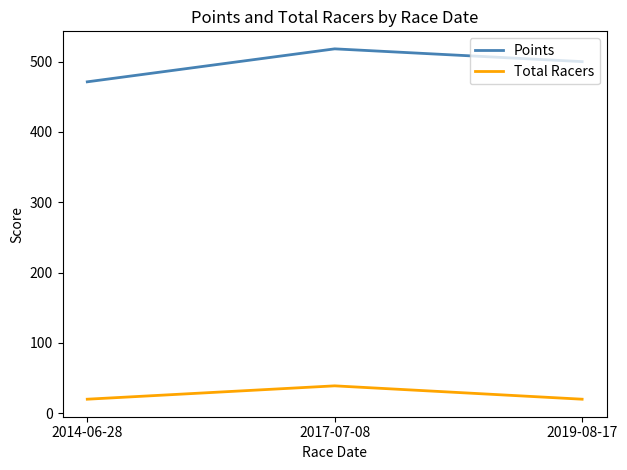

Rank the series at 2014-06-28 from lowest to highest value.

Total Racers, Points